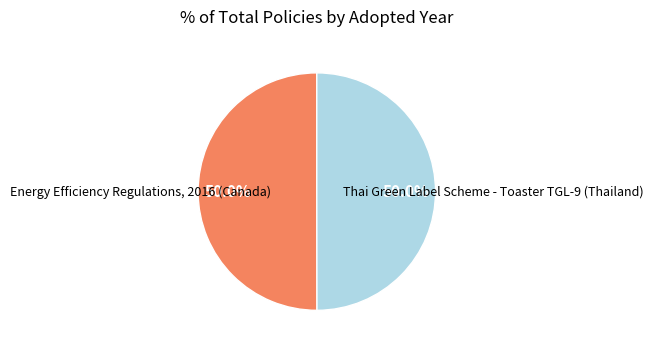

To the nearest percent, what is the average slice percentage?

50%